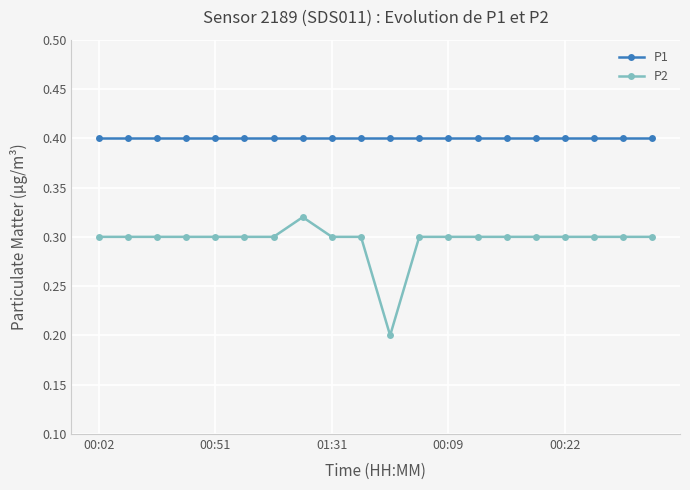

Rank the series by their average value, from lowest to highest.

P2, P1